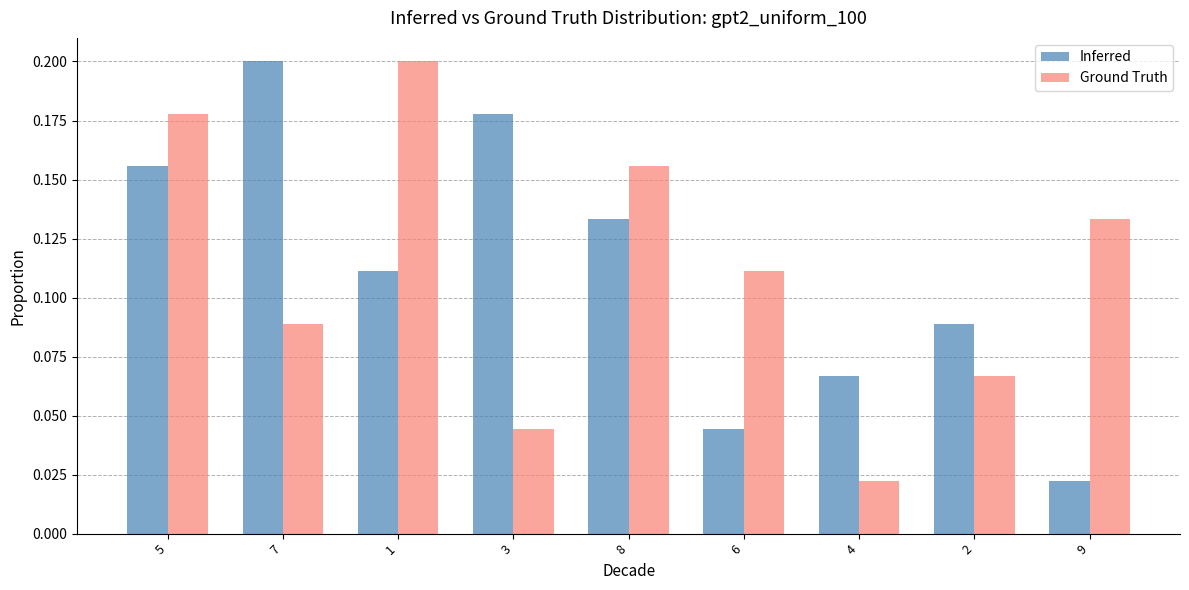

True or false: Ground Truth has a value of 0.2 at 6.

False